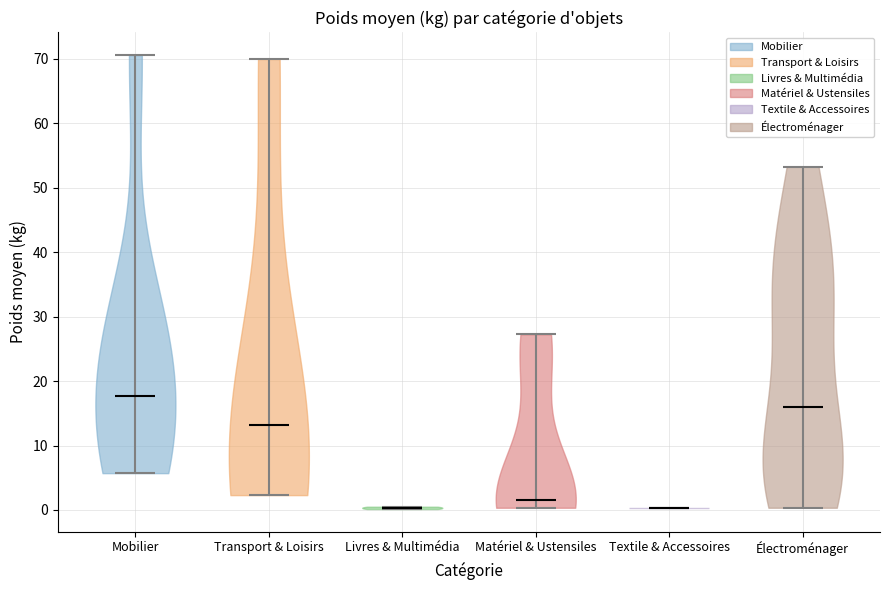

Reading left to right, read every violin against the y-axis: where its median line is, and the lowest and highest points it reaches. The values are not printed on the chart, so give them approximately, as read against the axis.

Mobilier: median line 18, lowest point 6, highest point 71
Transport & Loisirs: median line 13, lowest point 2, highest point 70
Livres & Multimédia: median line 0, lowest point 0, highest point 1
Matériel & Ustensiles: median line 2, lowest point 0, highest point 27
Textile & Accessoires: median line 0, lowest point 0, highest point 0
Électroménager: median line 16, lowest point 0, highest point 53